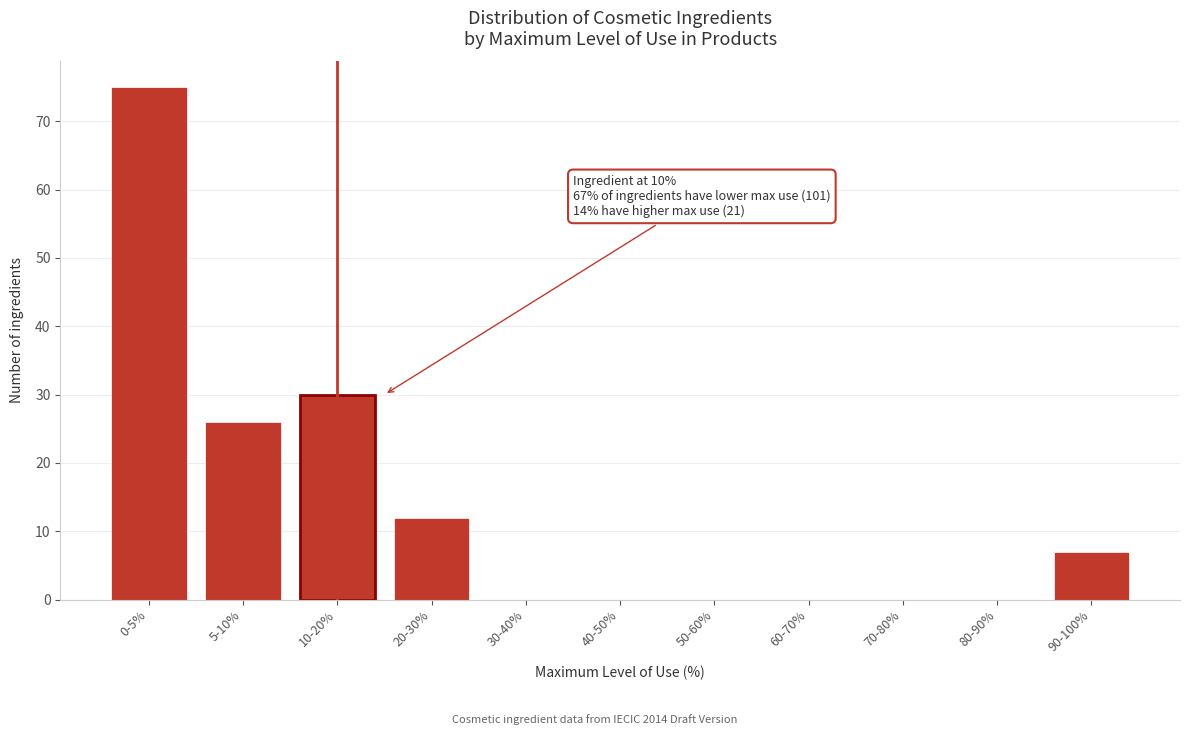

Reading left to right, transcribe all the data shown in this chart.

0-5%=75	5-10%=26	10-20%=30	20-30%=12	30-40%=0	40-50%=0	50-60%=0	60-70%=0	70-80%=0	80-90%=0	90-100%=7